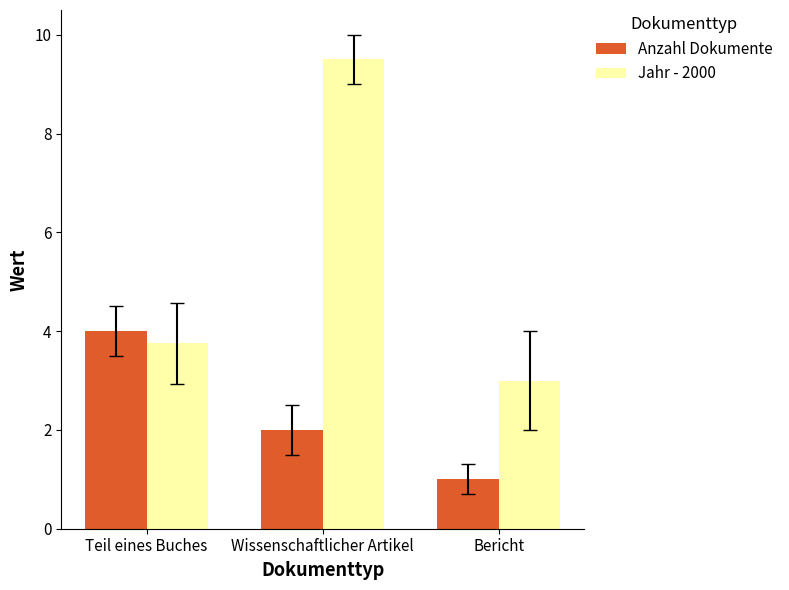

What is the minimum value shown in the chart?

1.0